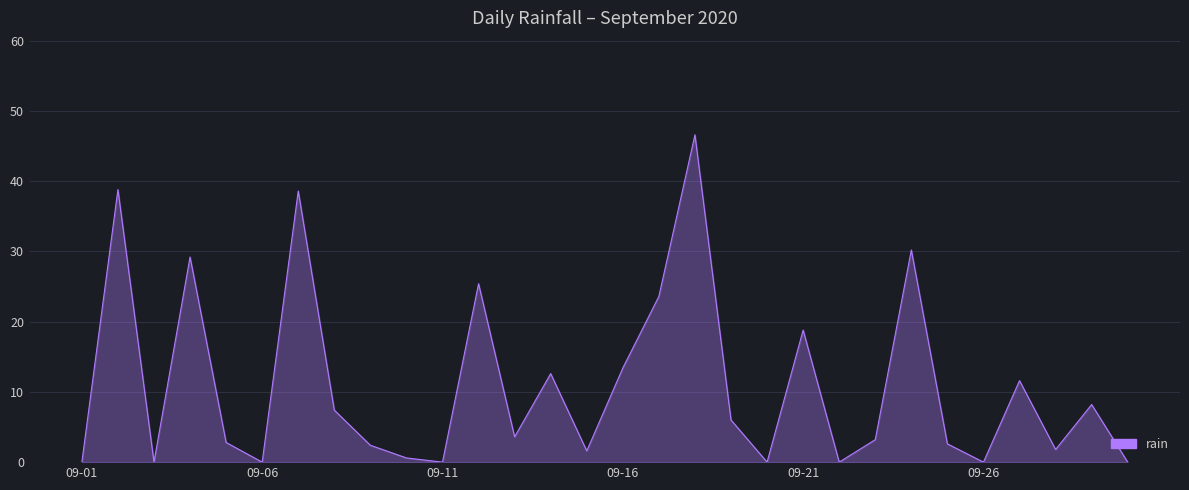

What is the greatest value displayed?

46.6